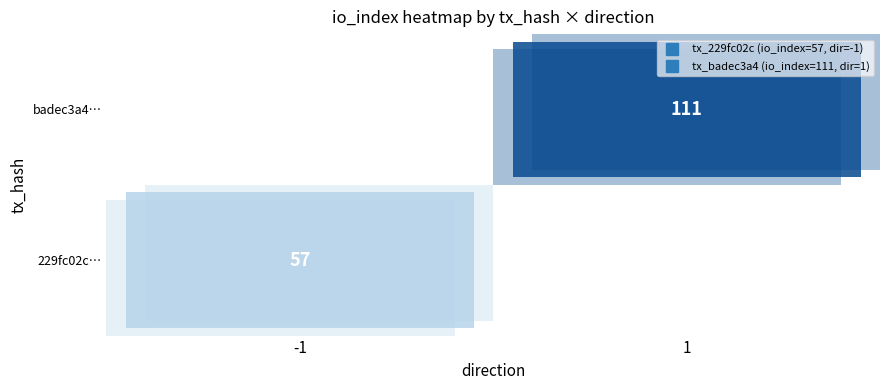

Count the number of categories in the chart.

2